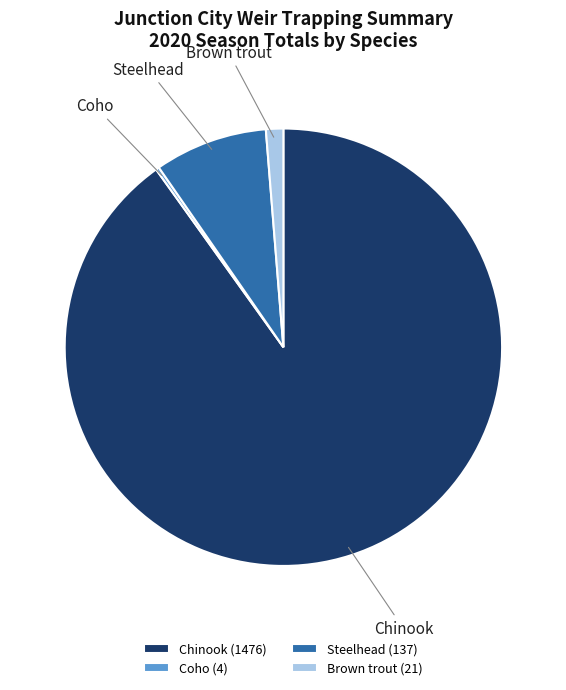

Does Chinook represent more than half of the total?

Yes